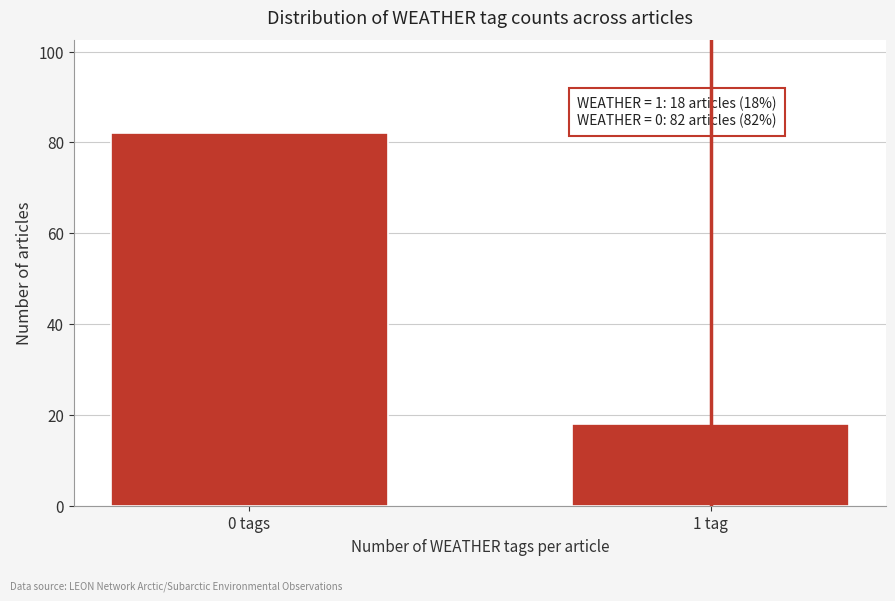

Reading right to left, extract all data points from this chart.

1 tag=18	0 tags=82